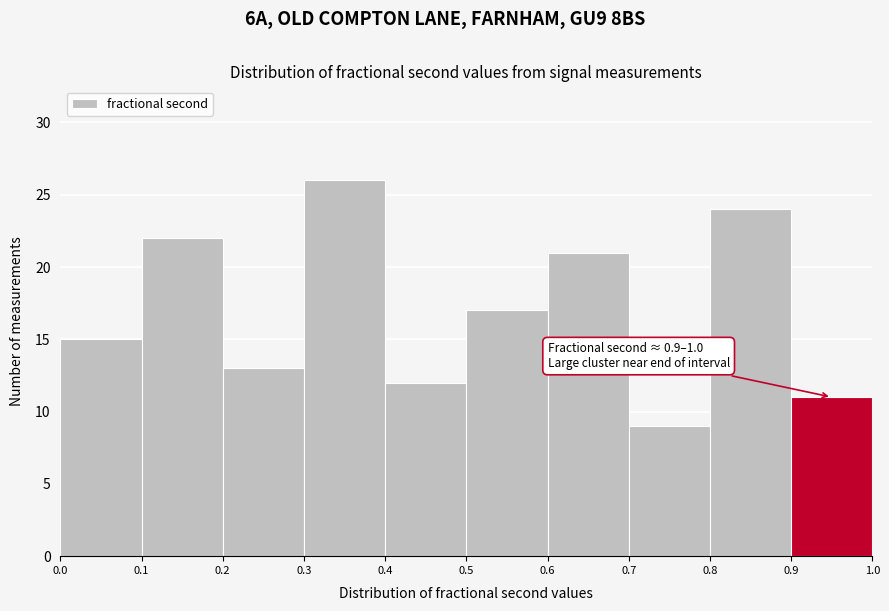

Which range on the x-axis has the tallest bar?

0.3 to 0.4